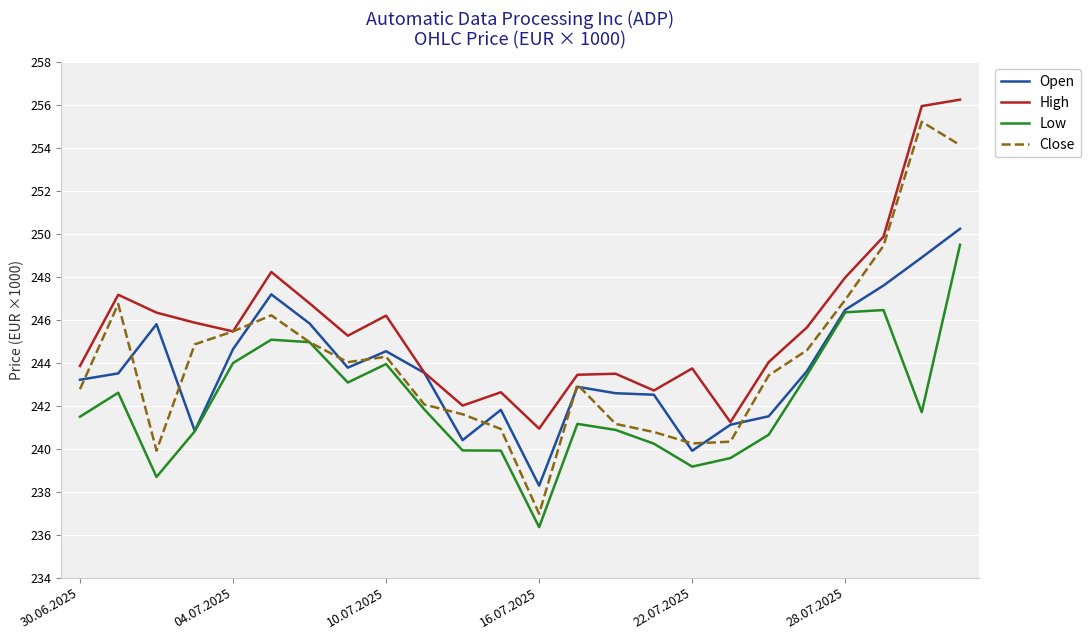

True or false: High and Low intersect in this chart.

False